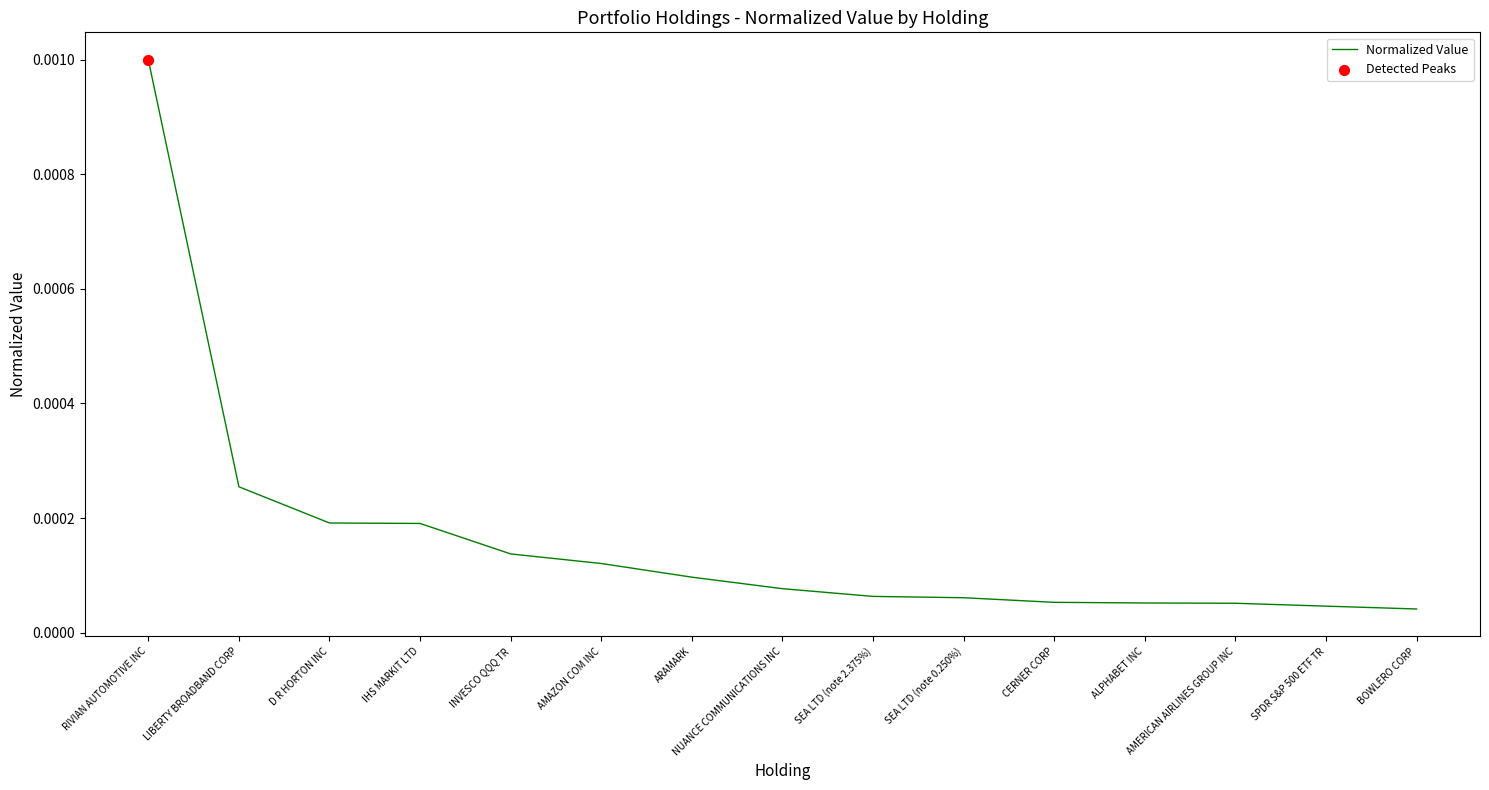

Between D R HORTON INC and AMAZON COM INC, which is larger?

D R HORTON INC